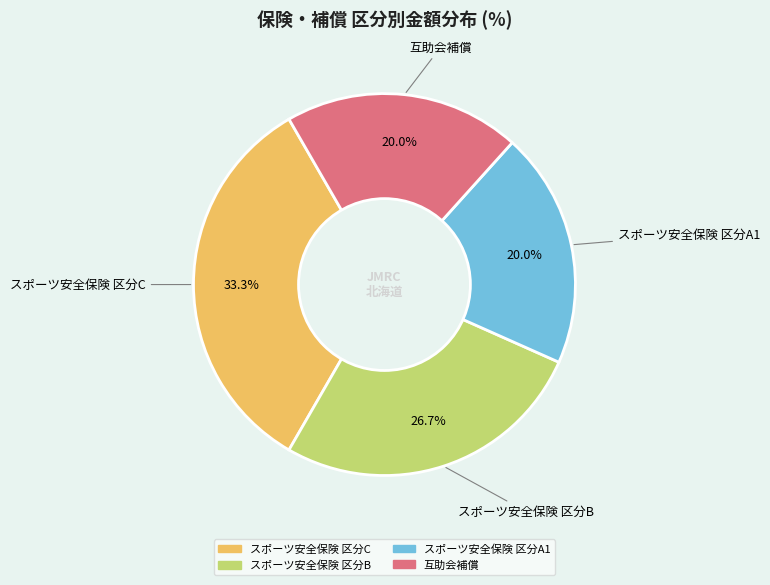

Approximately how many times larger is the value at スポーツ安全保険 区分C compared to スポーツ安全保険 区分B?

1.2